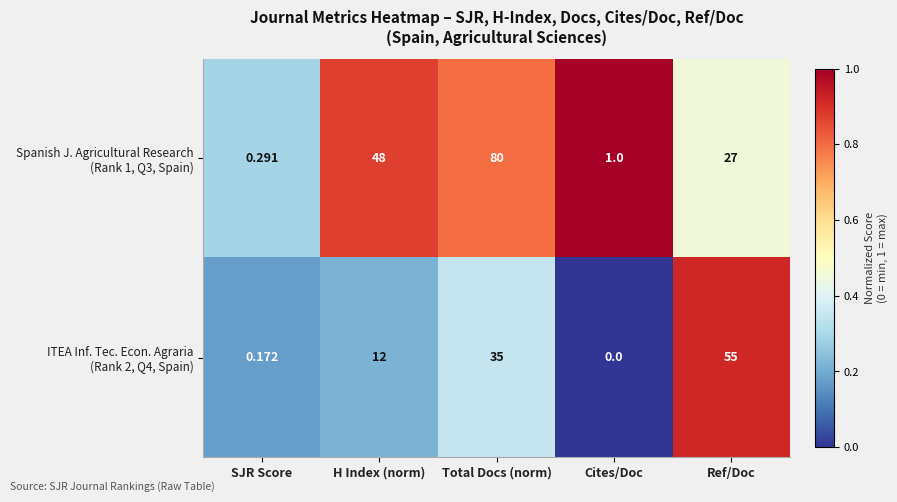

At which category does the chart reach its minimum across all series?

Cites/Doc